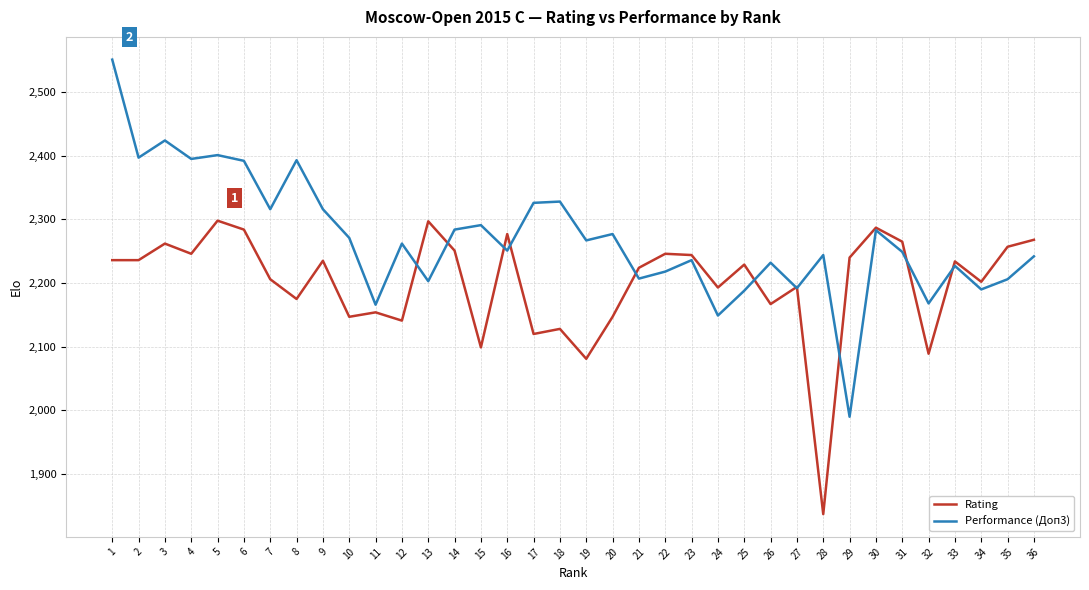

What is the difference between the highest and lowest values at 7?

110